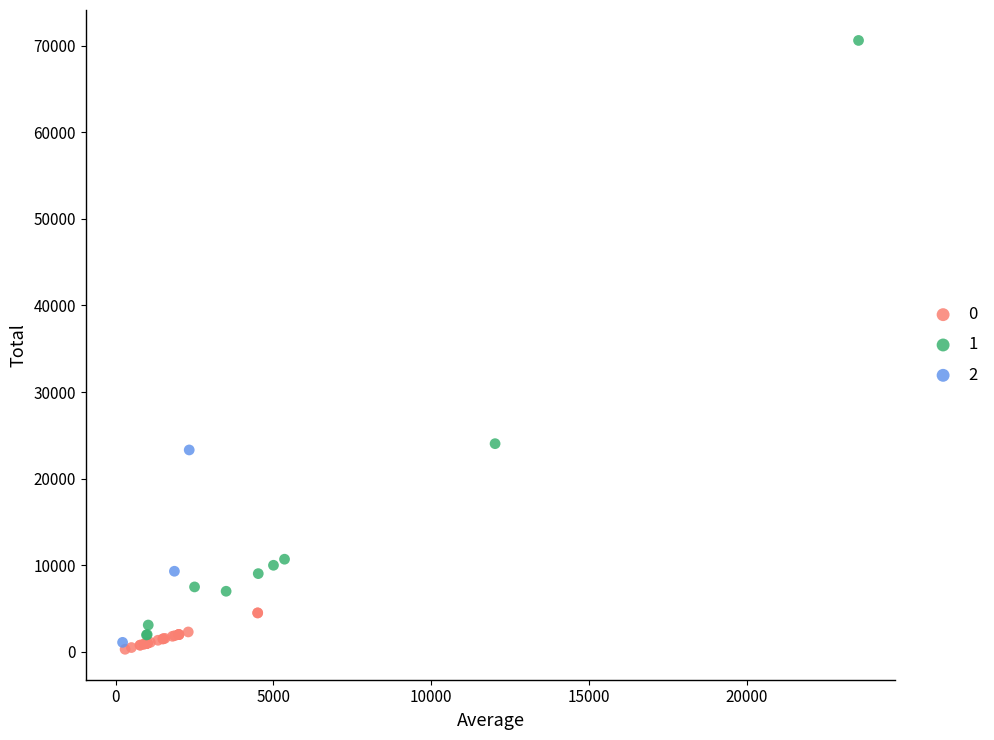

Which series contains the lowest Y value?

0